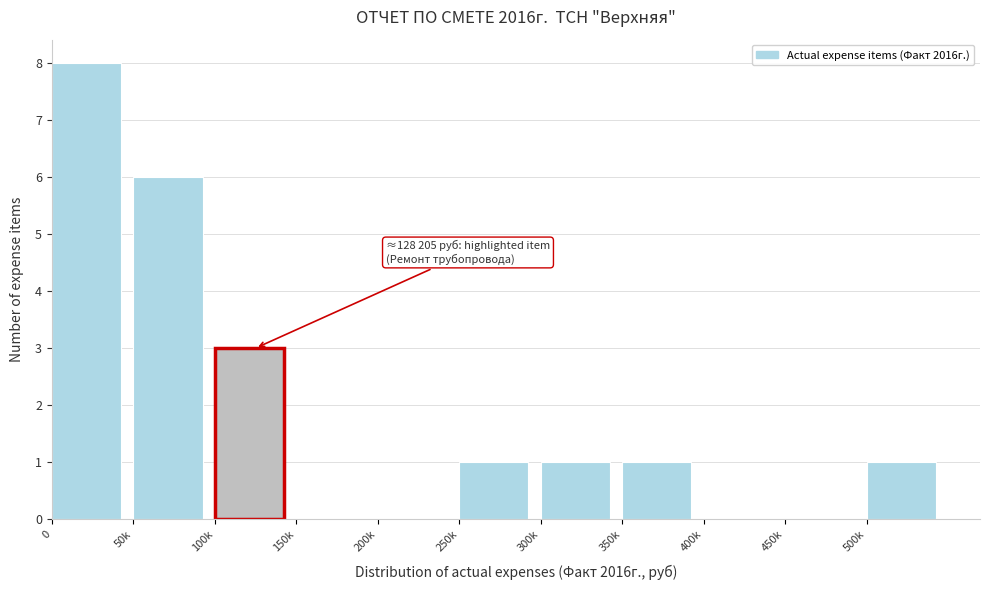

Reading right to left, list all the values displayed in this chart.

500k=1	450k=0	400k=0	350k=1	300k=1	250k=1	200k=0	150k=0	100k=3	50k=6	0=8